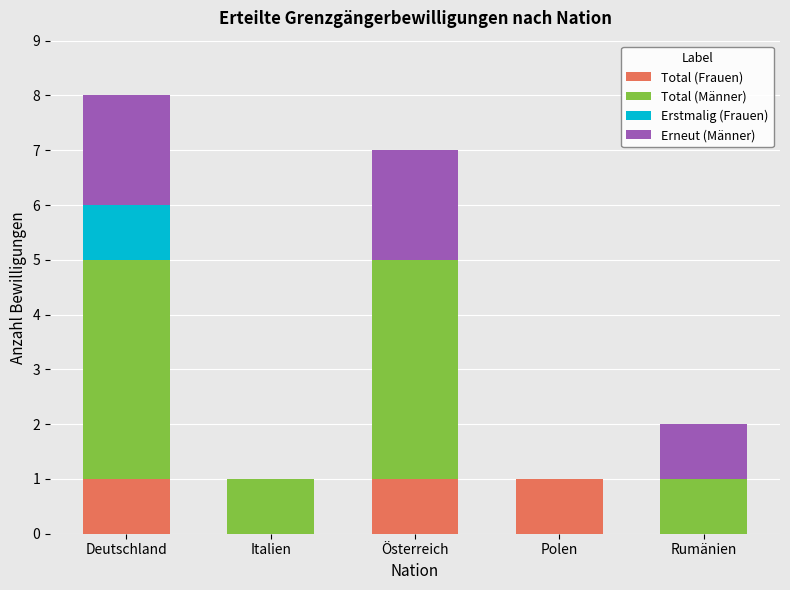

At which category is the sum across all series the highest?

Deutschland